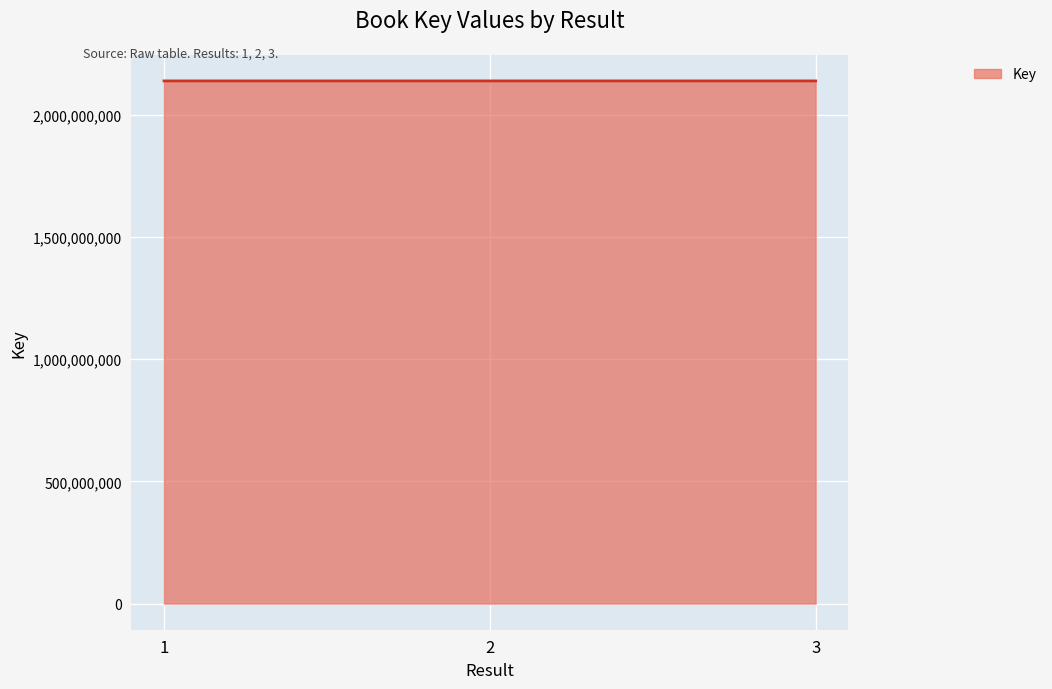

Count the values in the range 2137705077 to 2137717004.

3